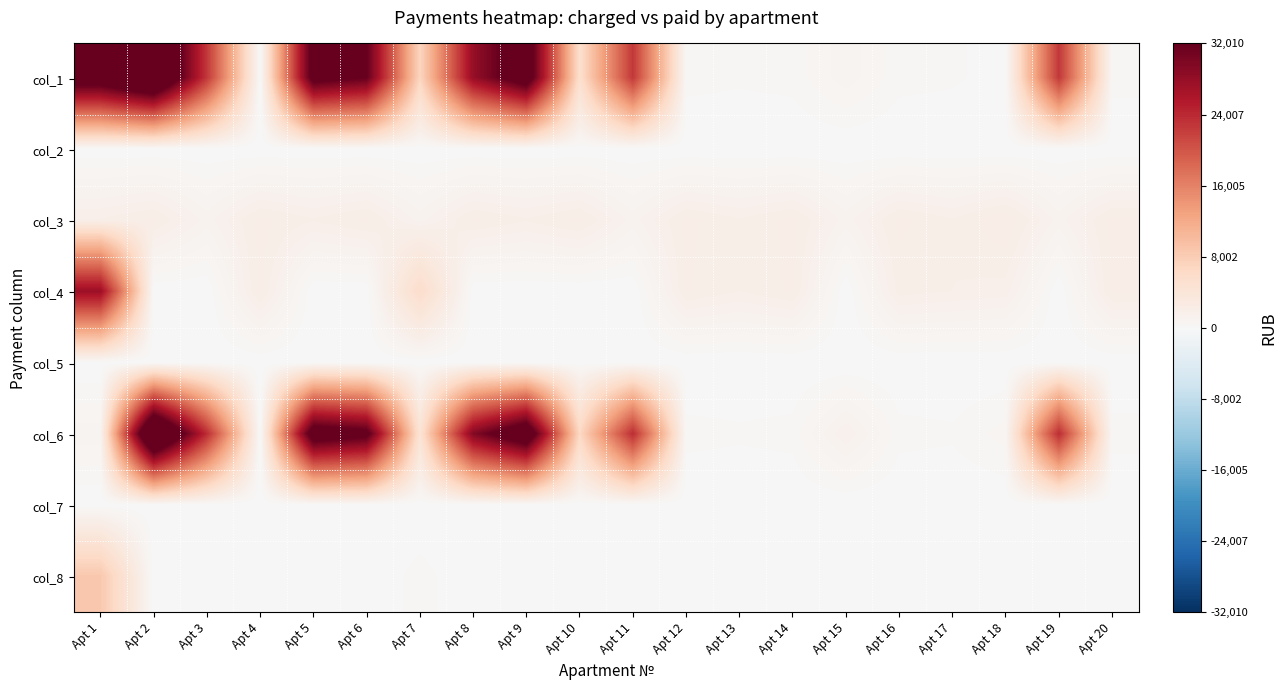

At which category is the sum across all series the highest?

Apt 2